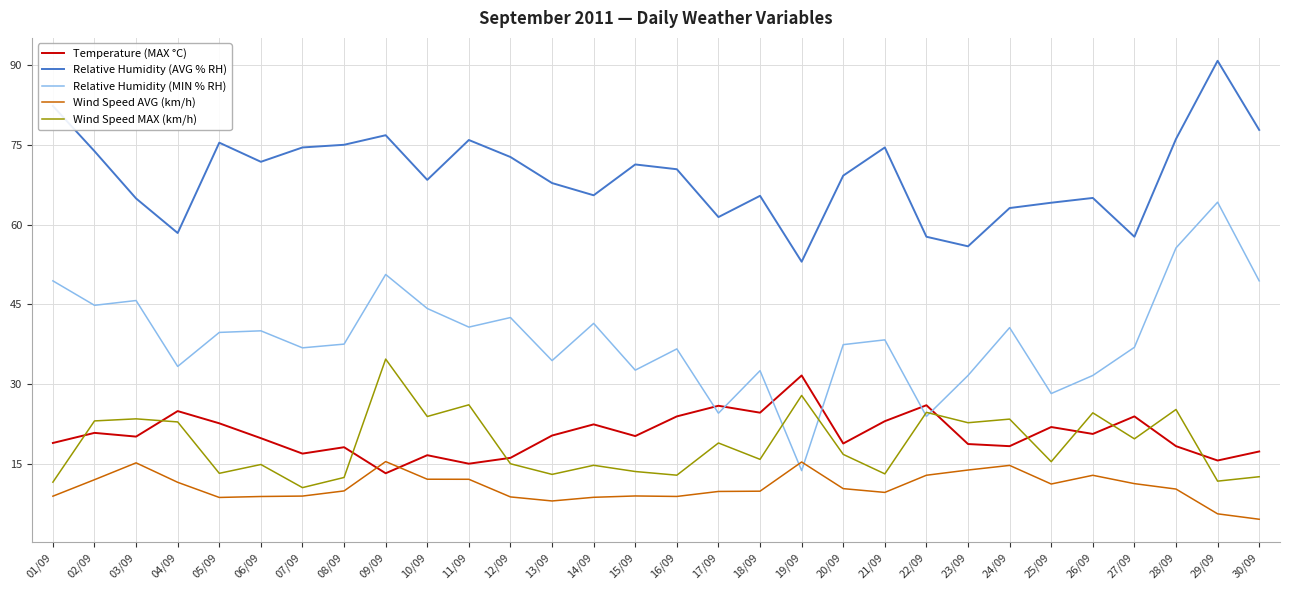

What is the difference between the maximum and minimum values in the Relative Humidity (MIN % RH) series?

50.5